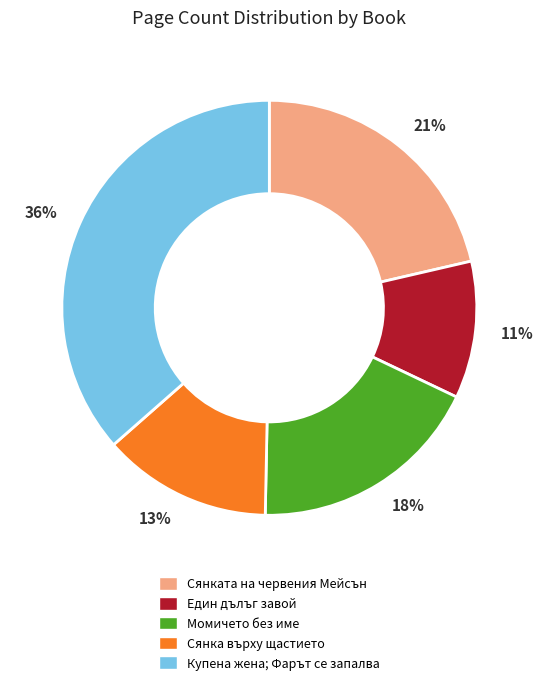

True or false: Един дълъг завой accounts for 11% of the total.

True